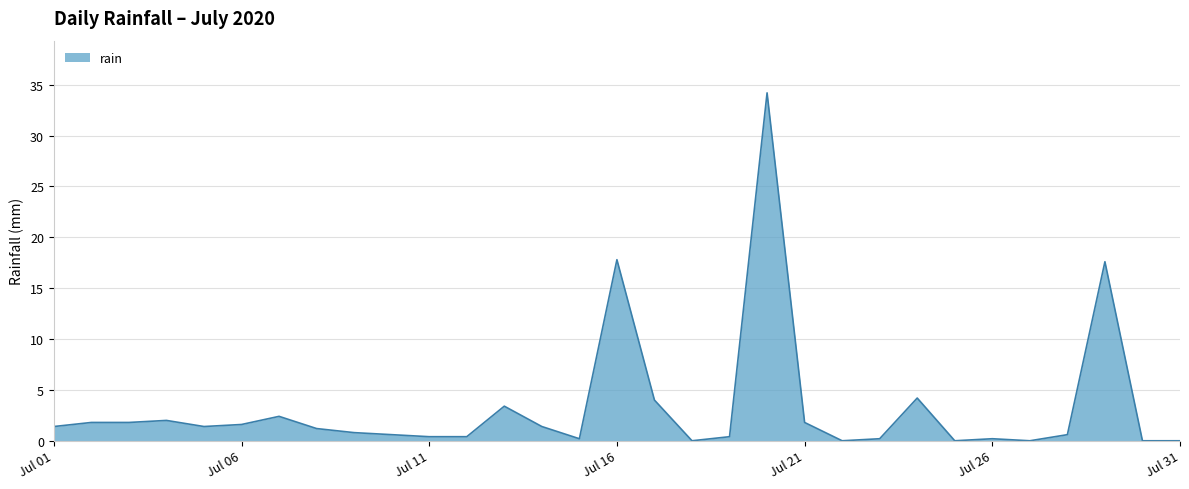

What is the greatest value displayed?

34.2